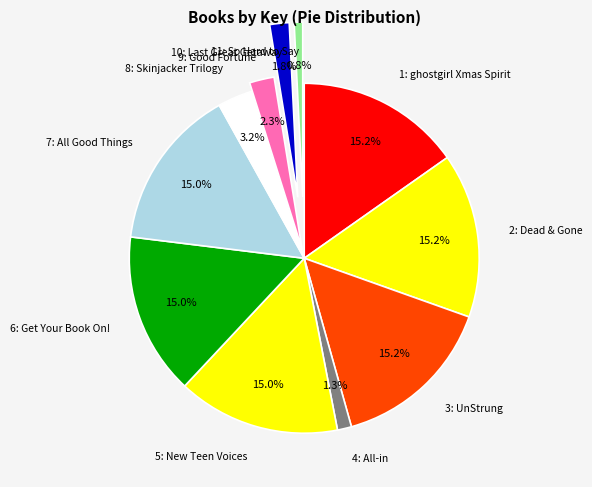

What is the smallest slice in the pie chart?

11: So Hard to Say